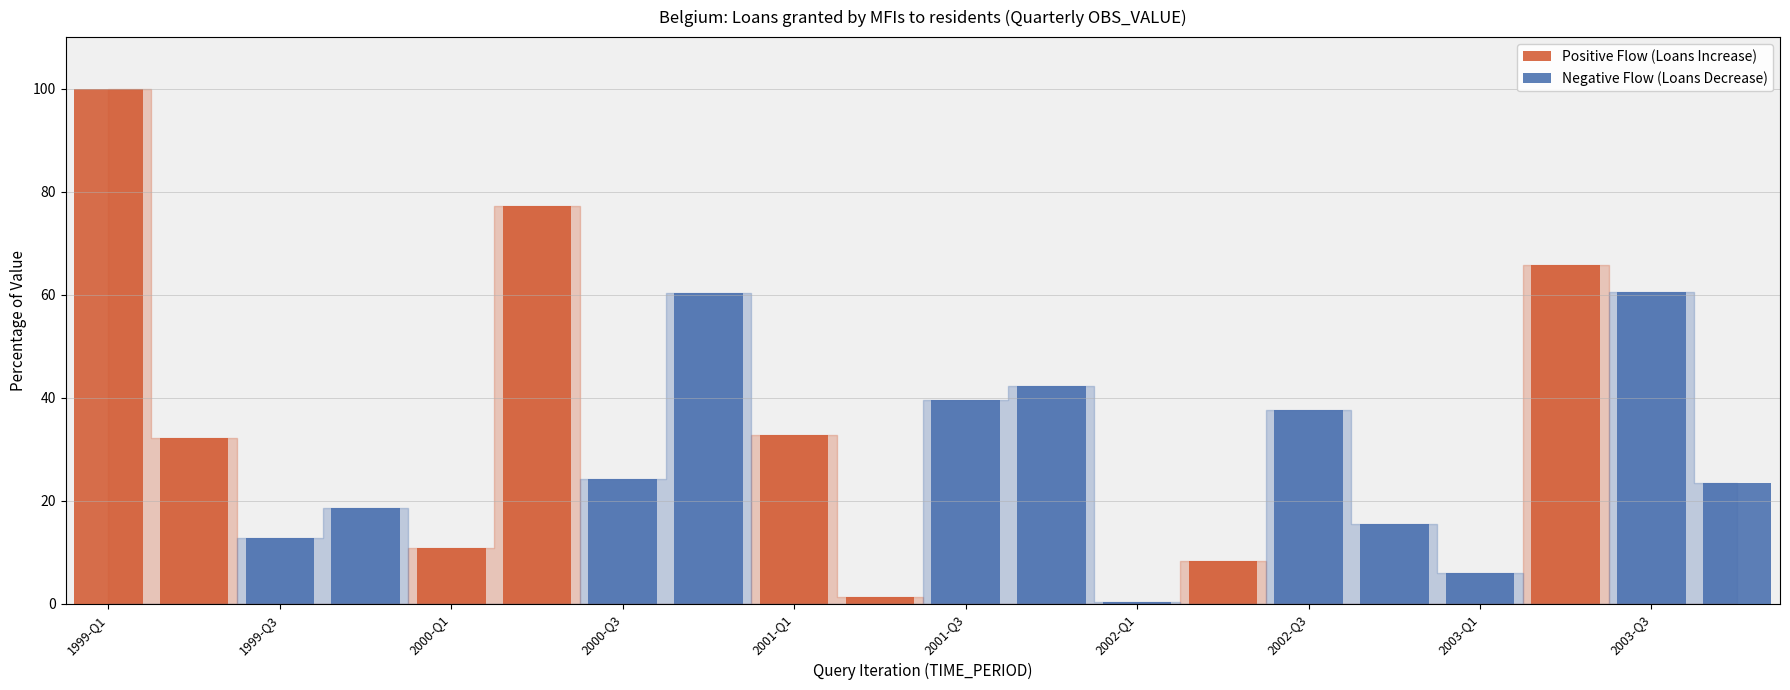

At how many categories does at least one series exceed 2?

18